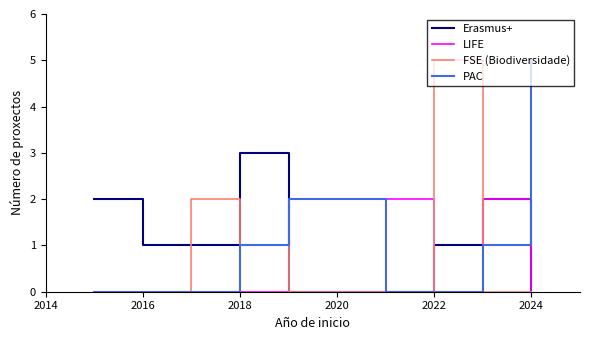

What is the maximum value for FSE (Biodiversidade)?

5